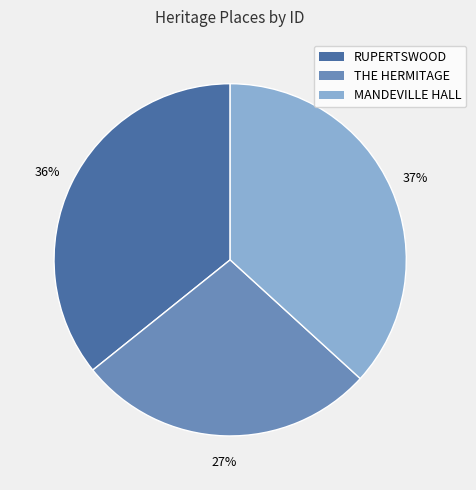

Which category has the biggest portion of the pie?

MANDEVILLE HALL